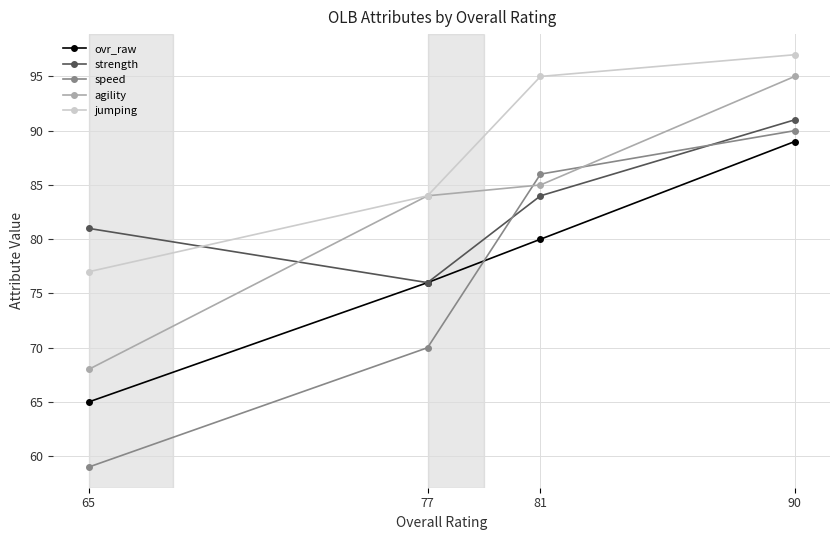

Reading left to right, list all the values displayed in this chart.

ovr_raw: 65=65	77=76	81=80	90=89
strength: 65=81	77=76	81=84	90=91
speed: 65=59	77=70	81=86	90=90
agility: 65=68	77=84	81=85	90=95
jumping: 65=77	77=84	81=95	90=97